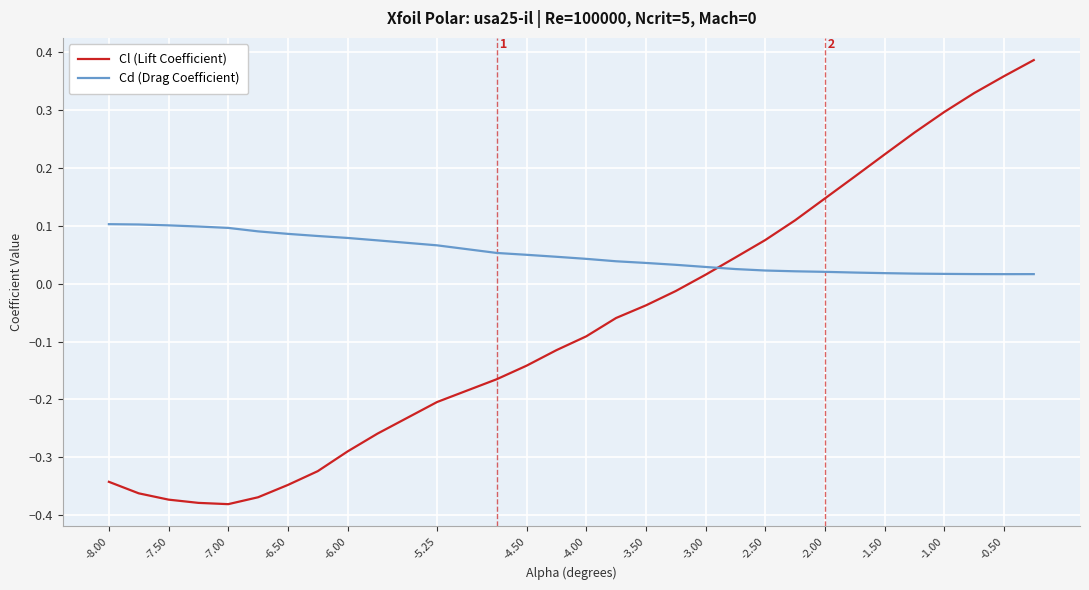

Which series has the largest total across all categories?

Cd (Drag Coefficient)